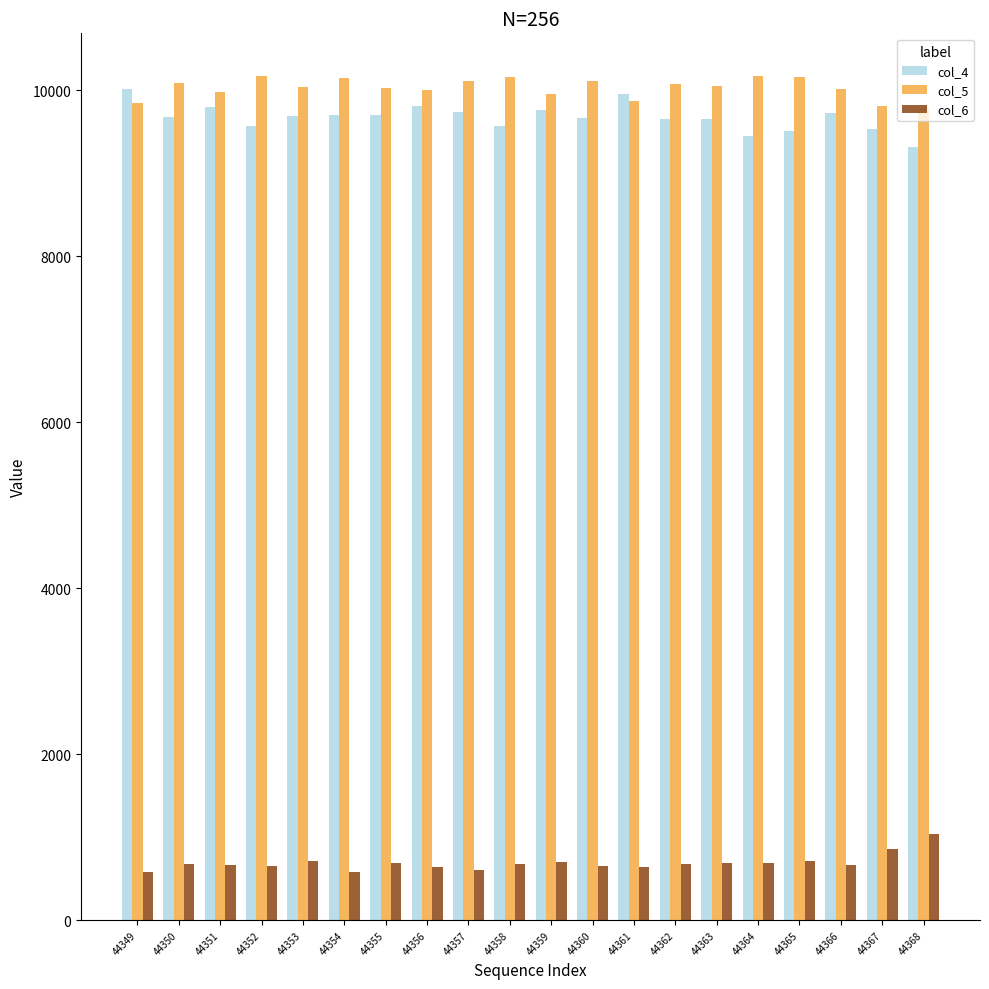

What is the minimum value shown in the chart?

577